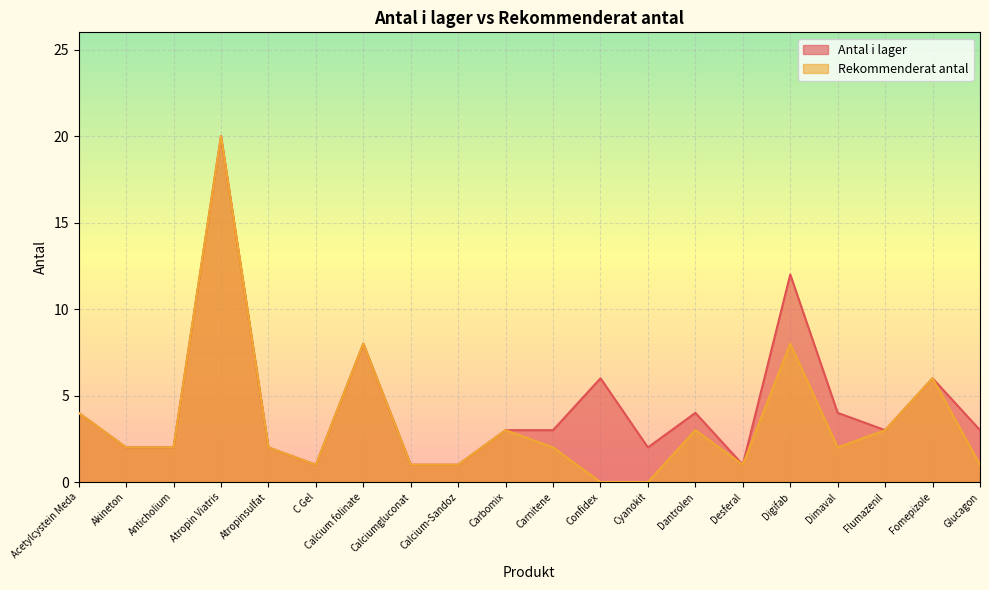

At how many categories does at least one series exceed 8?

2